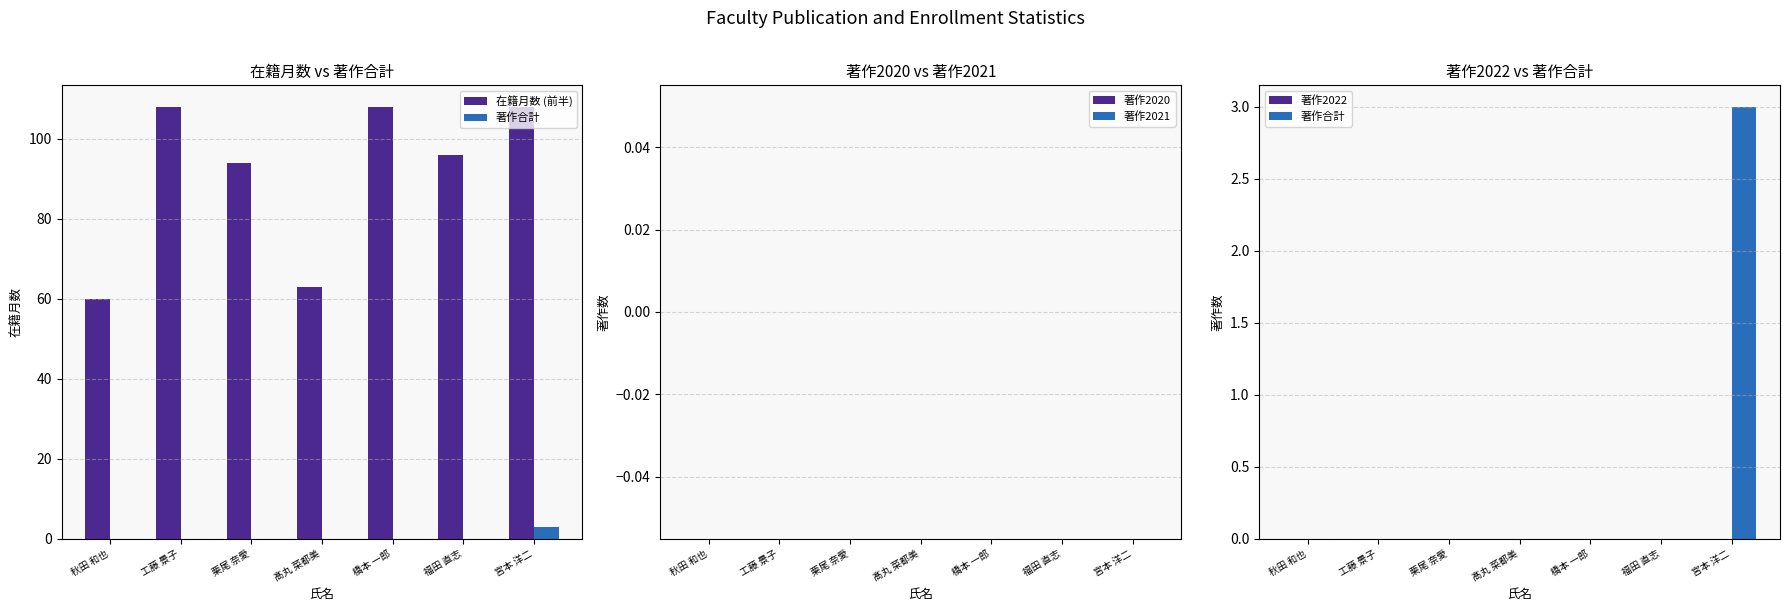

At 福田 直志, list the series in order from smallest to largest.

著作合計, 著作2020, 著作2021, 著作2022, 在籍月数 (前半)